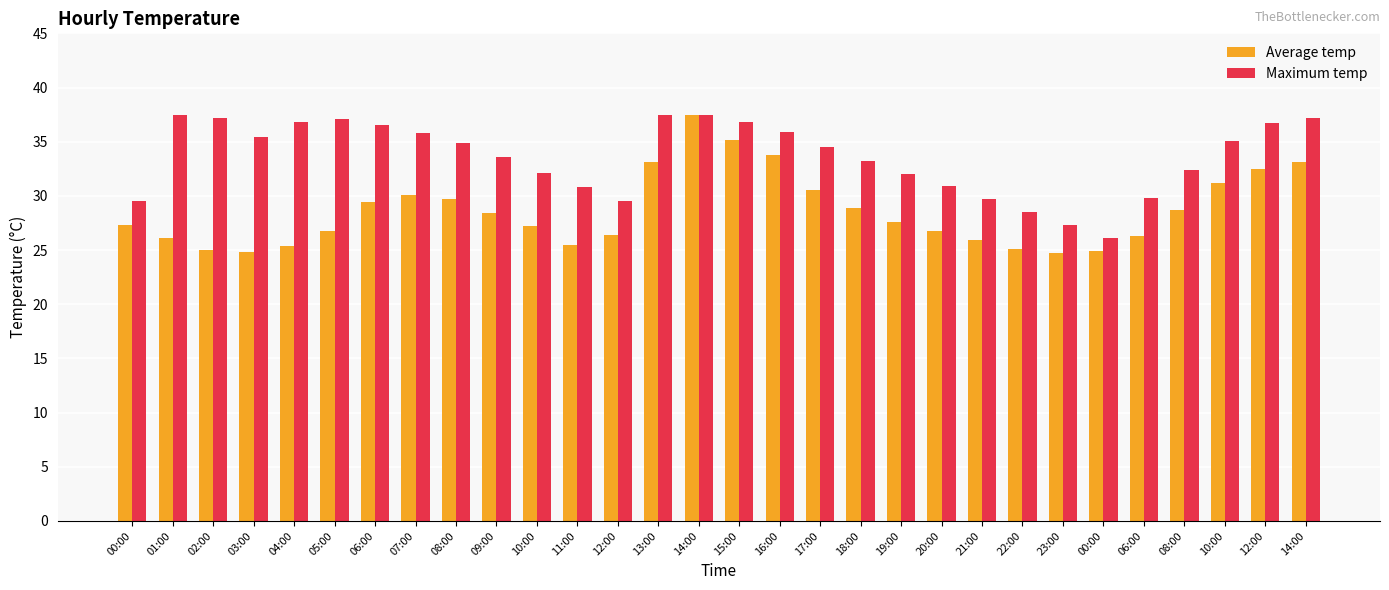

What is the difference between the maximum and minimum values in the Average temp series?

12.8